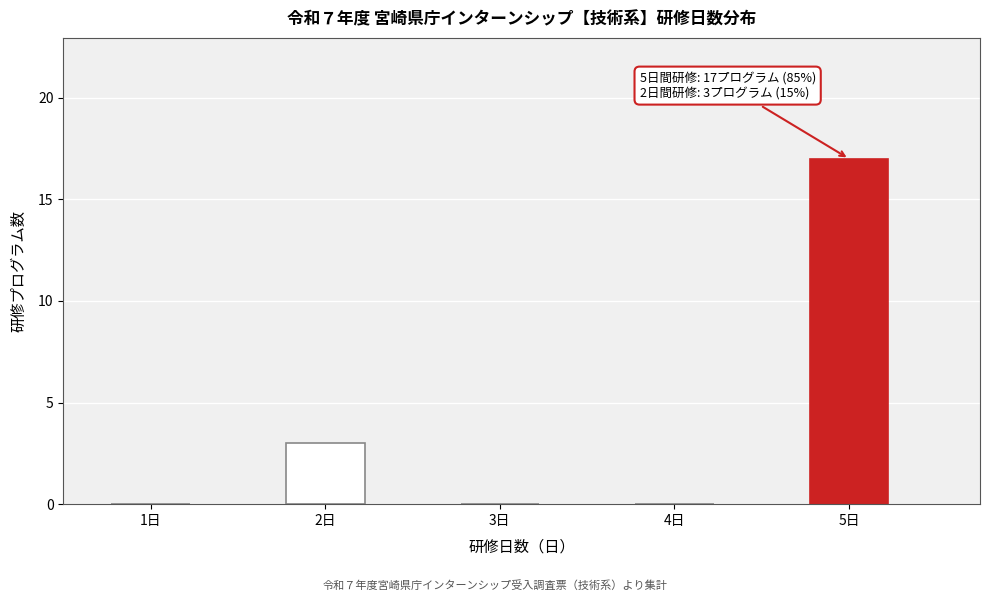

Reading right to left, transcribe all the data shown in this chart.

5日=17	4日=0	3日=0	2日=3	1日=0